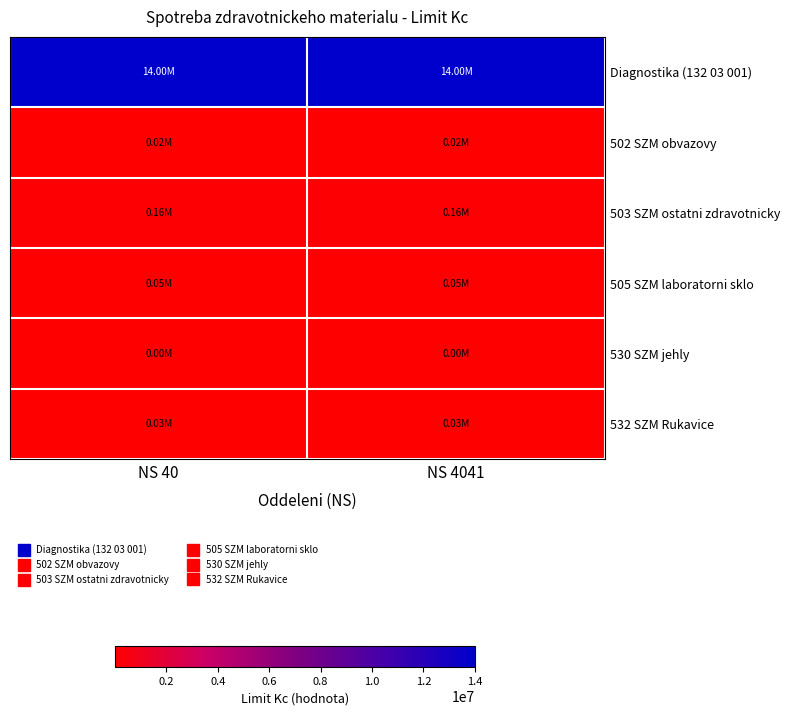

Reading left to right, transcribe all the data shown in this chart.

Diagnostika (132 03 001): NS 40=14004409.4	NS 4041=14004409.4
502 SZM obvazovy: NS 40=20677.5	NS 4041=20677.5
503 SZM ostatni zdravotnicky: NS 40=164199.9	NS 4041=164199.9
505 SZM laboratorni sklo: NS 40=47277.7	NS 4041=47277.7
530 SZM jehly: NS 40=2771.2	NS 4041=2771.2
532 SZM Rukavice: NS 40=25895.7	NS 4041=25895.7